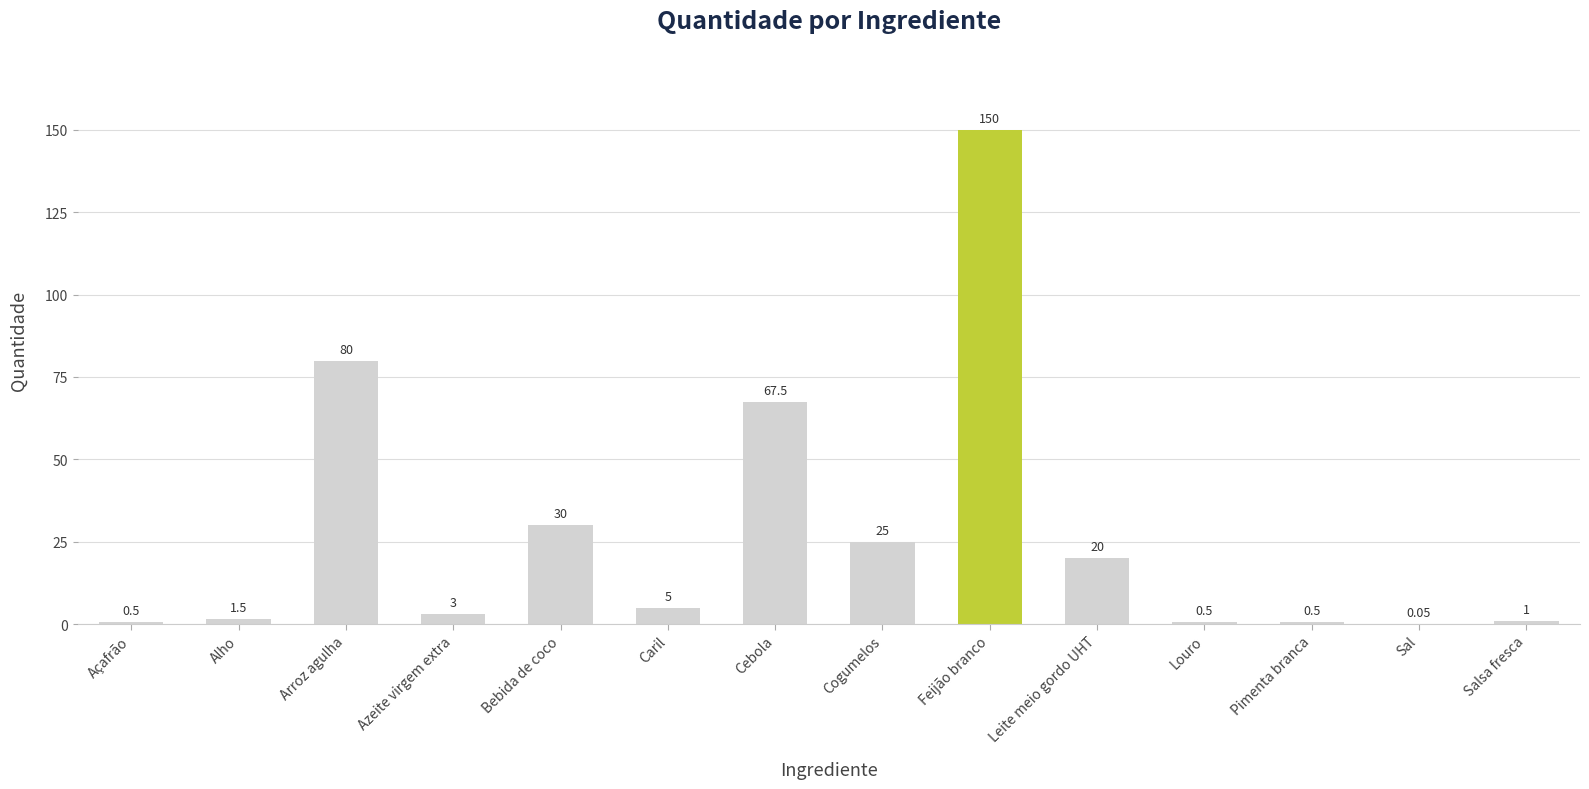

Between Pimenta branca and Arroz agulha, which is larger?

Arroz agulha